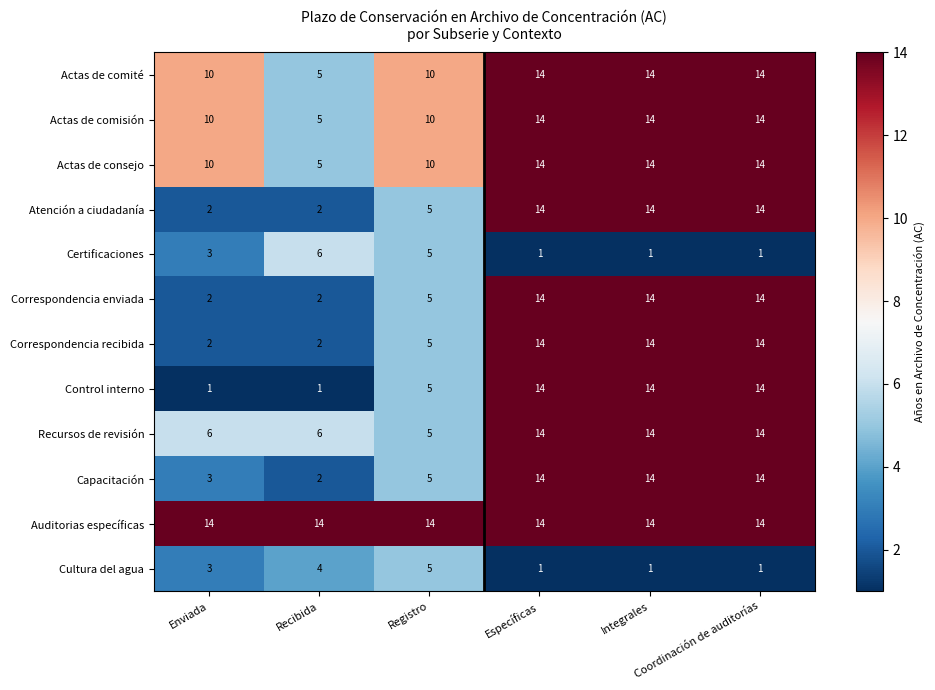

Which series has the widest spread of values?

Control interno